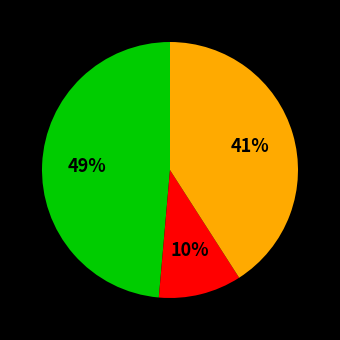

To the nearest percent, what is the average slice percentage?

33%